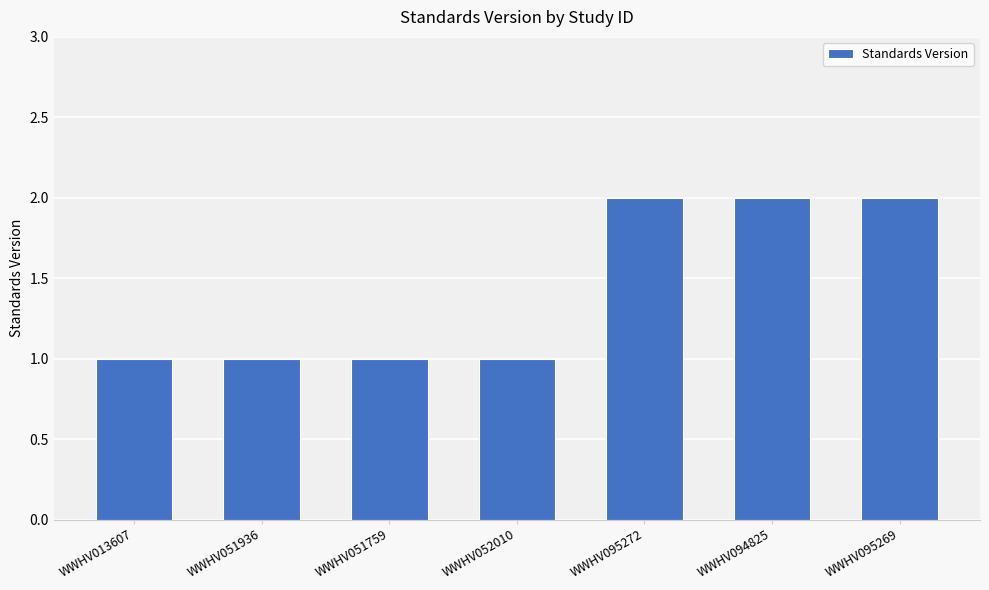

How many bars are there in total?

7